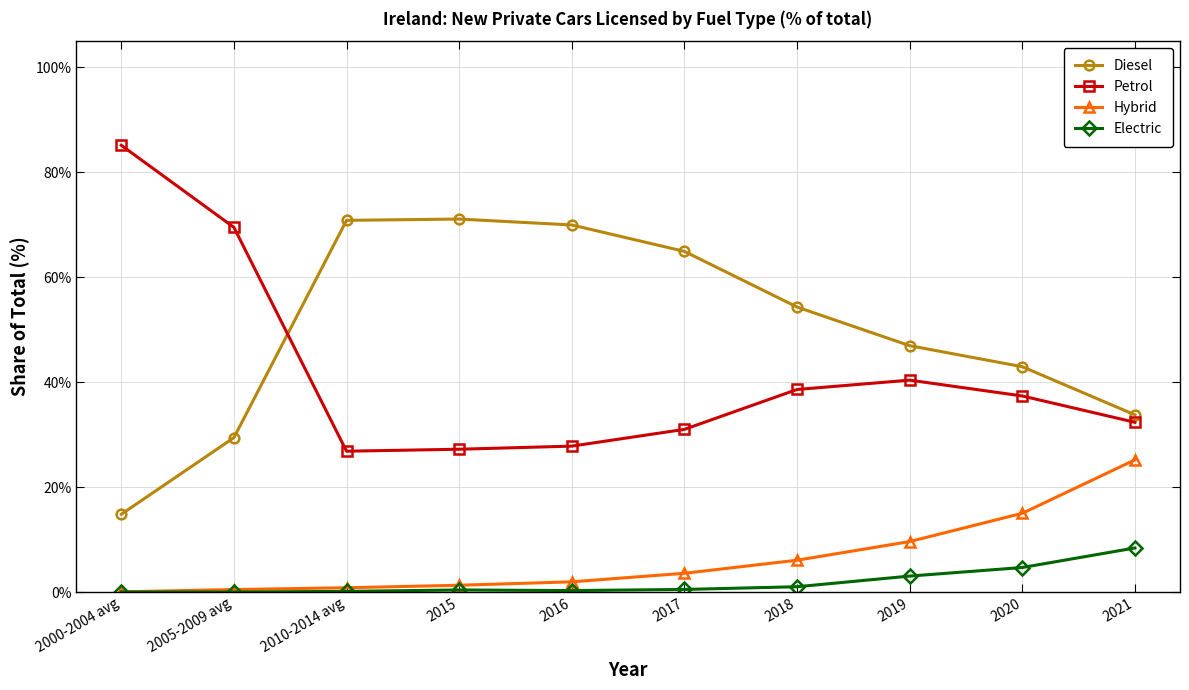

How many data points in Diesel are less than 54?

5